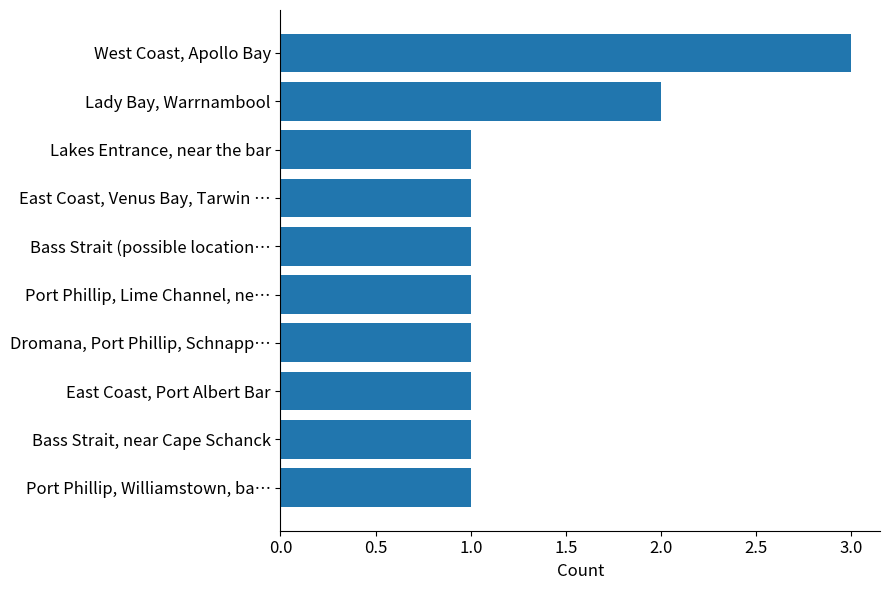

What is the difference between the maximum and minimum values?

2